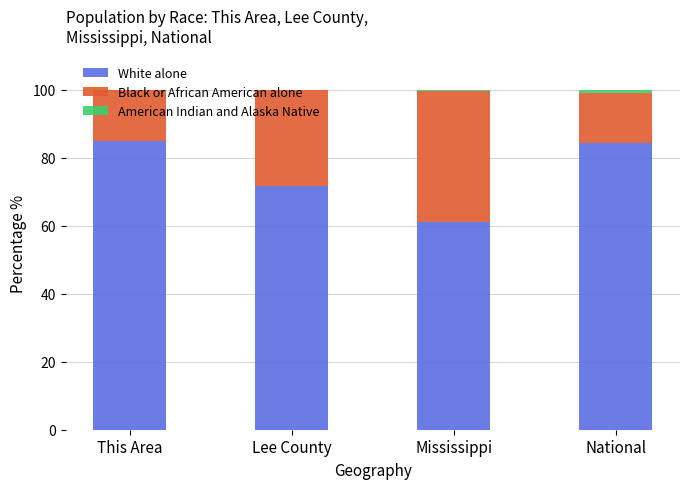

What is the sum of all White alone values?

301.8